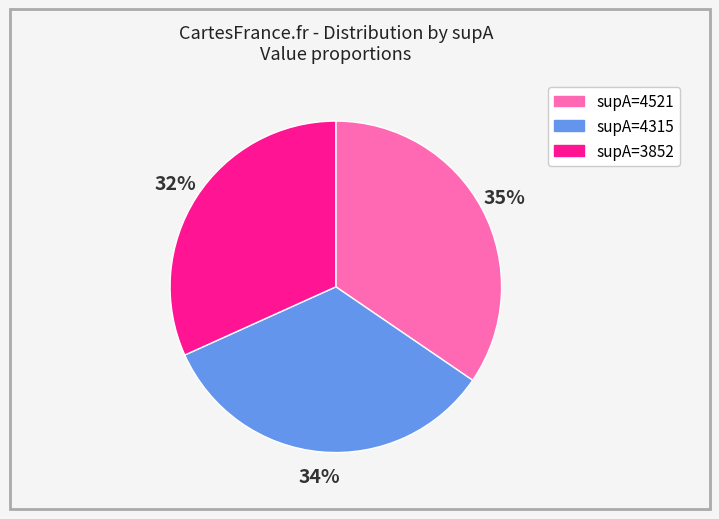

Is the sum of supA=4315 and supA=4521 greater than half?

Yes